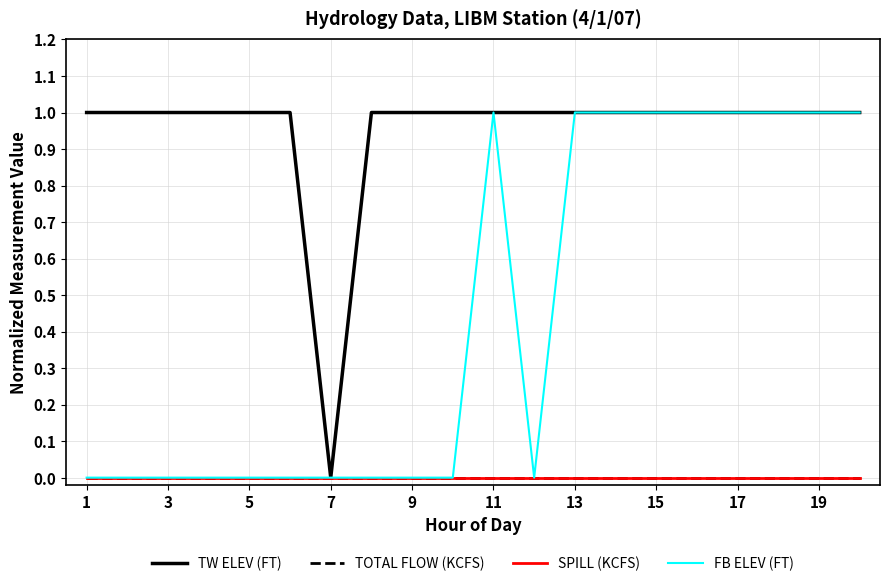

Is this an area chart (filled region under the line)?

No